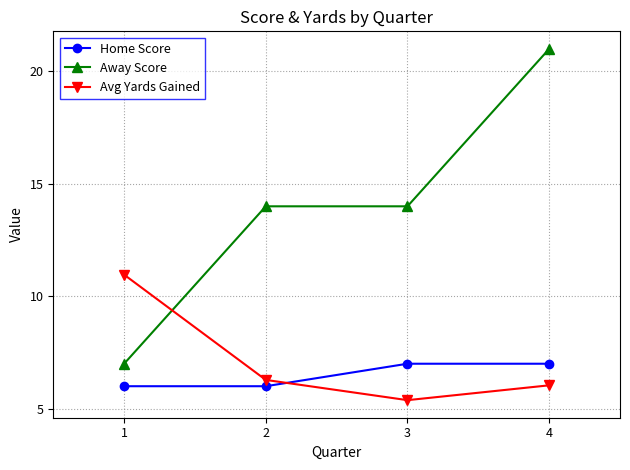

What is the total value across all series at 1?

24.0